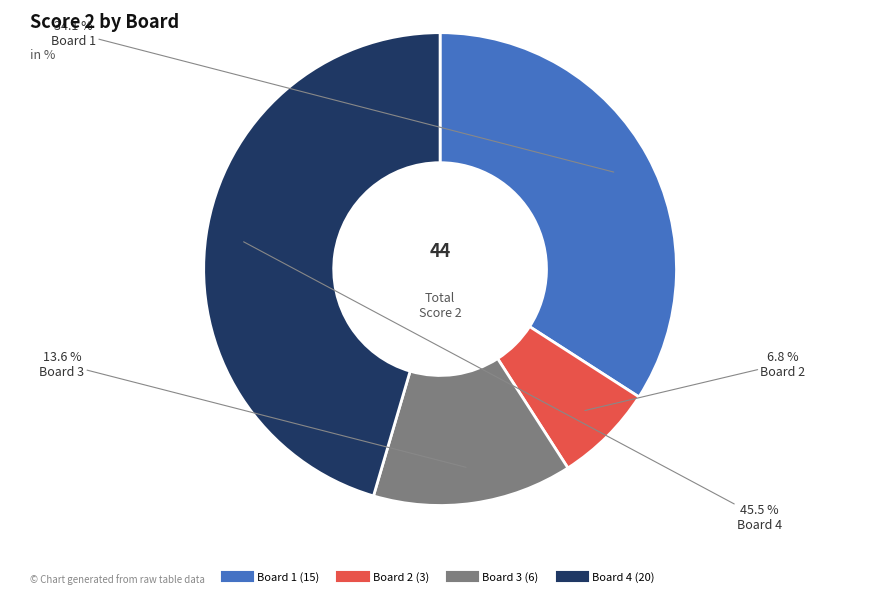

What is the smallest slice in the pie chart?

Board 2